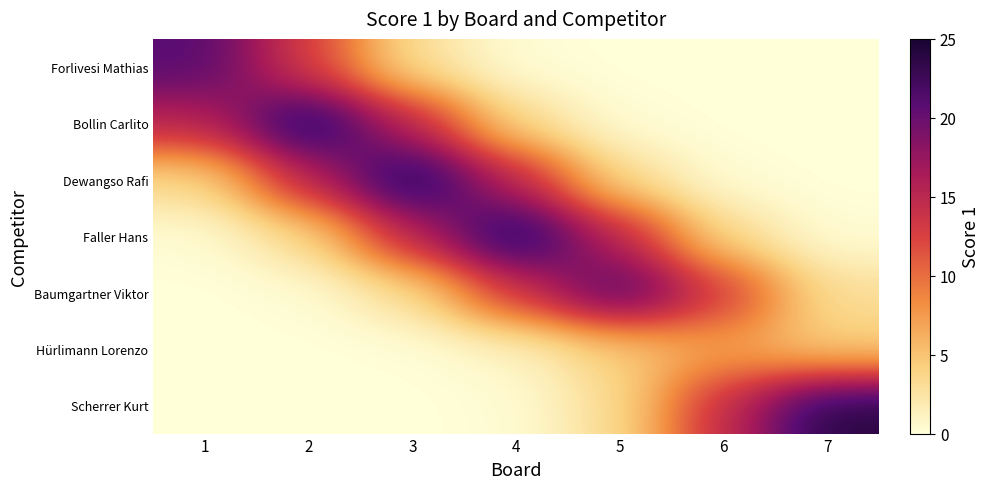

At which category does the chart reach its peak across all series?

2